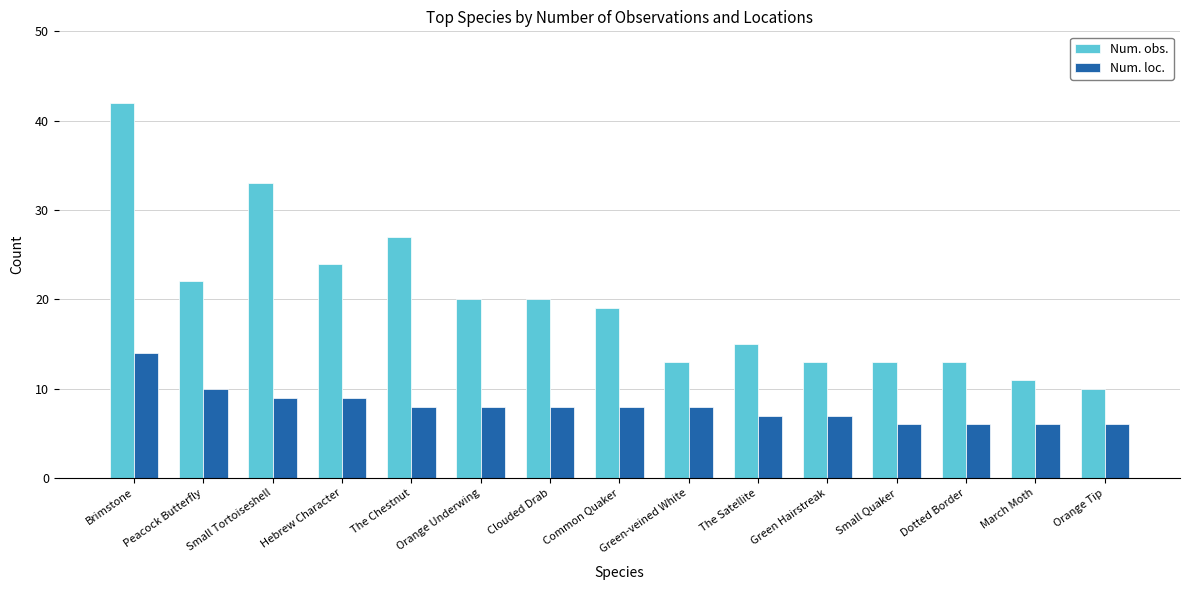

What is the spread (max minus min) of values at The Satellite?

8